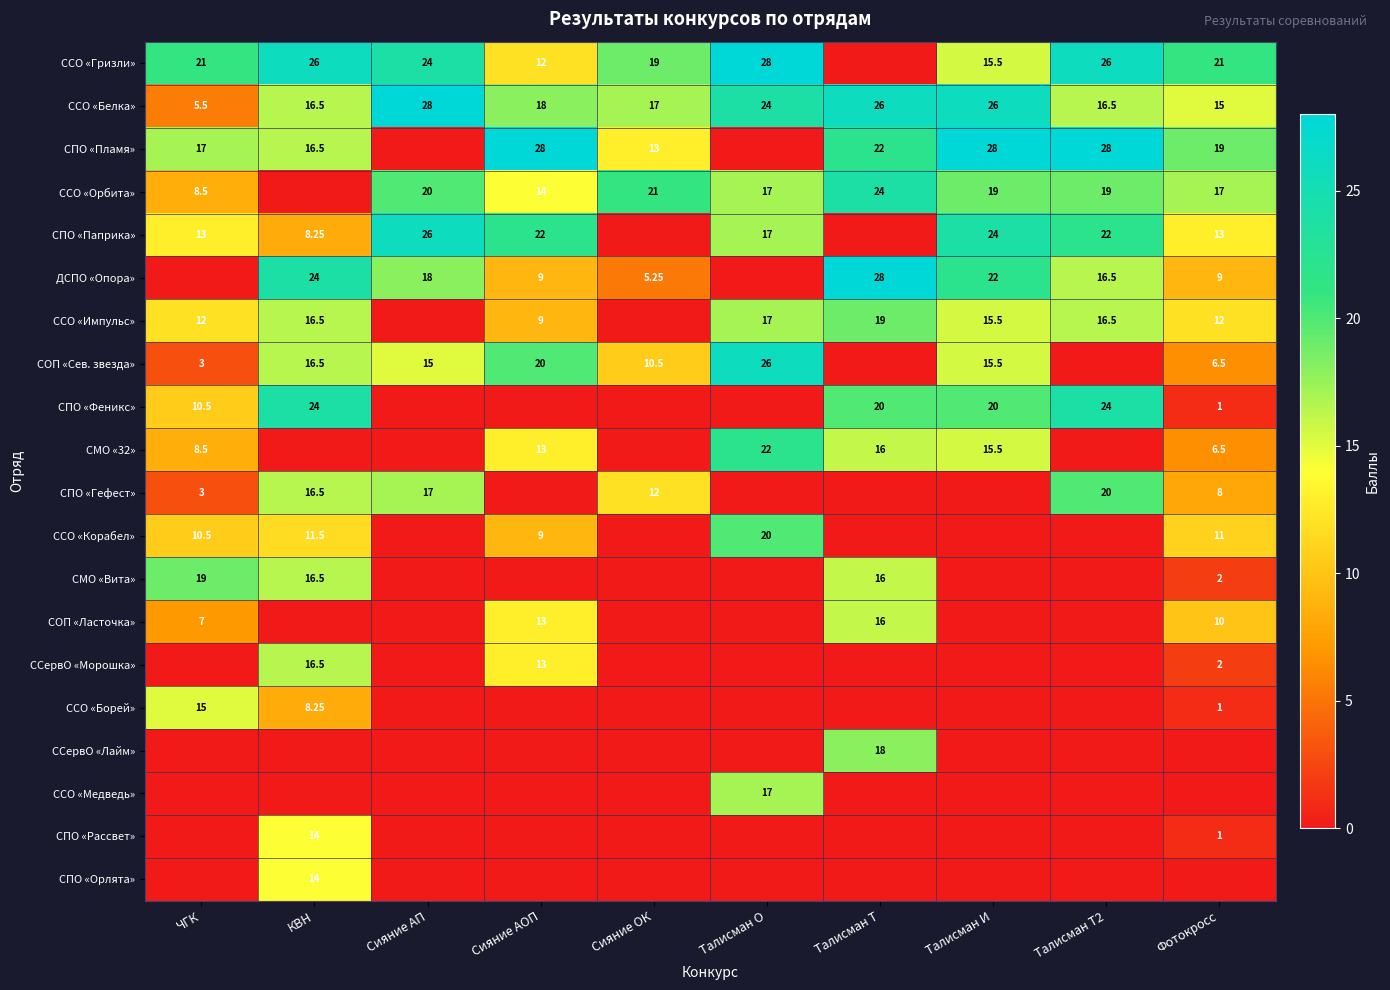

What is the spread (max minus min) of values at Сияние АОП?

28.0